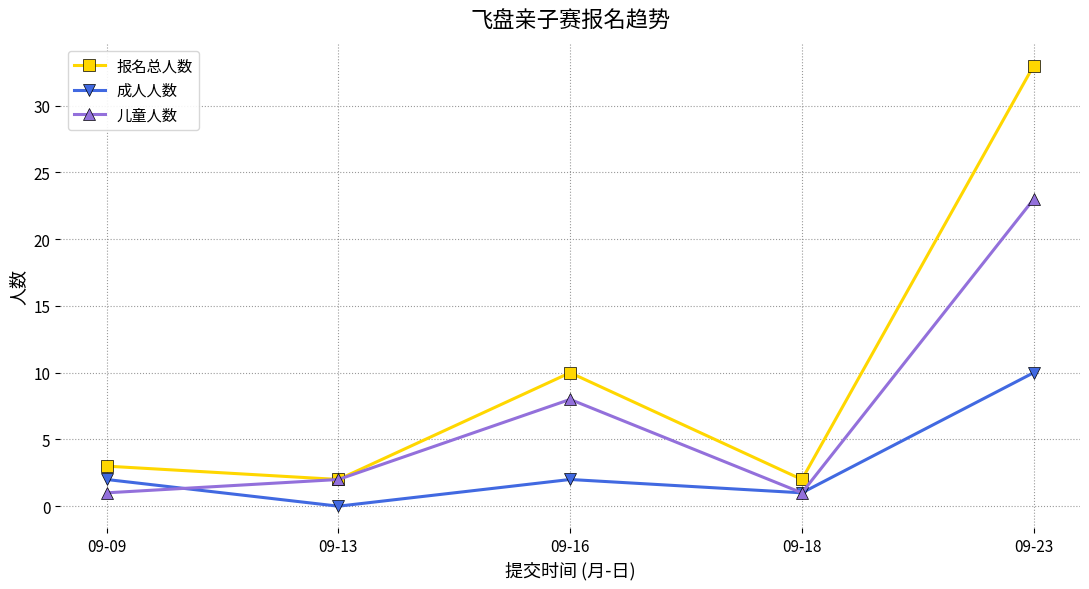

What is the spread (max minus min) of values at 09-09?

2